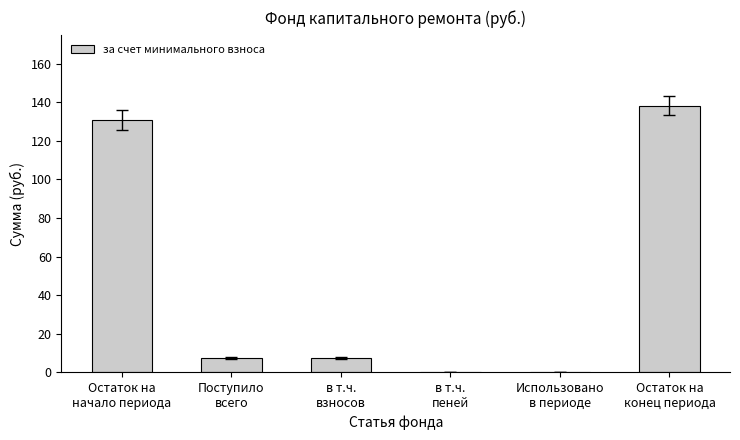

What is the approximate value at Поступило
всего?

7.4